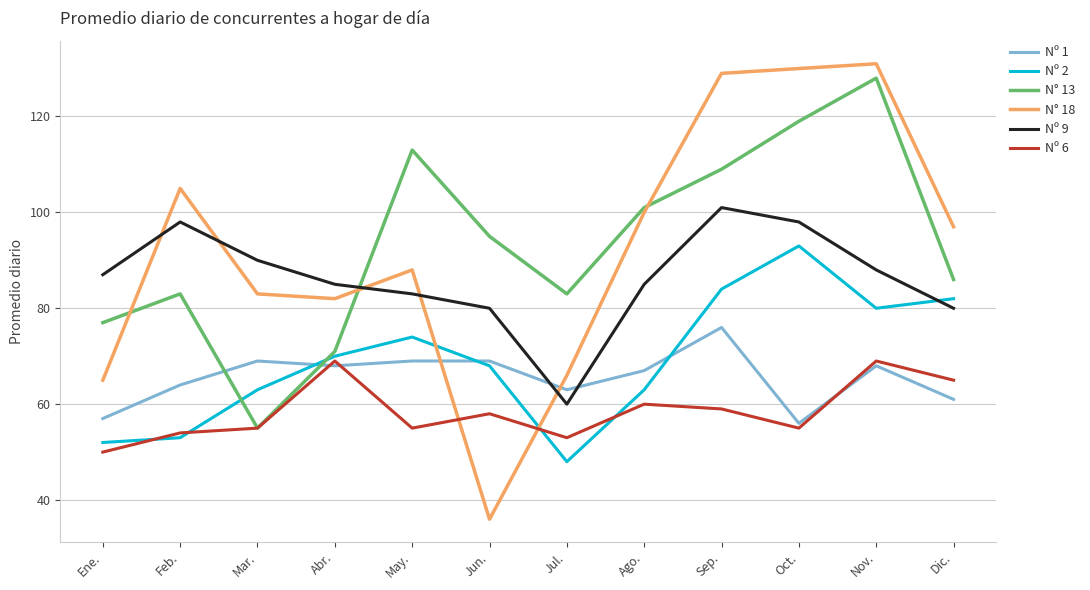

Is the value of N° 18 at Sep. greater than the value of Nº 2 at Jun.?

Yes